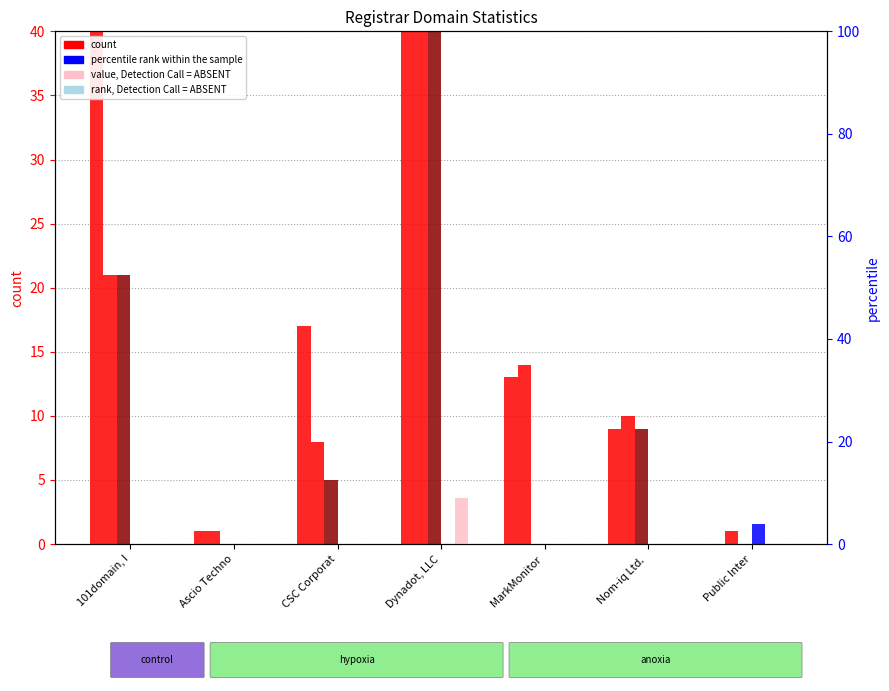

What is the label of the 2nd bar from the right?

Nom-iq Ltd. 